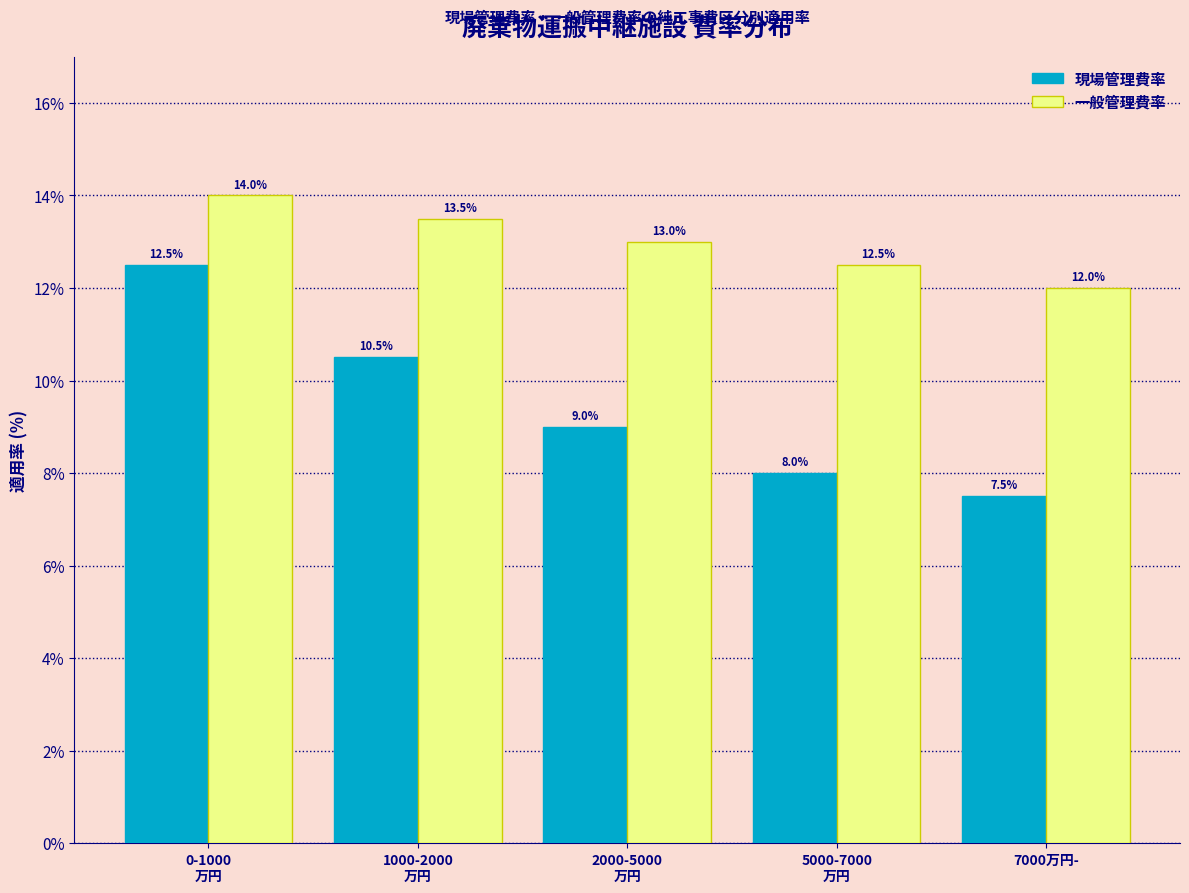

Reading left to right, what are all the values shown in this chart?

現場管理費率: 12.5	10.5	9.0	8.0	7.5
一般管理費率: 14.0	13.5	13.0	12.5	12.0